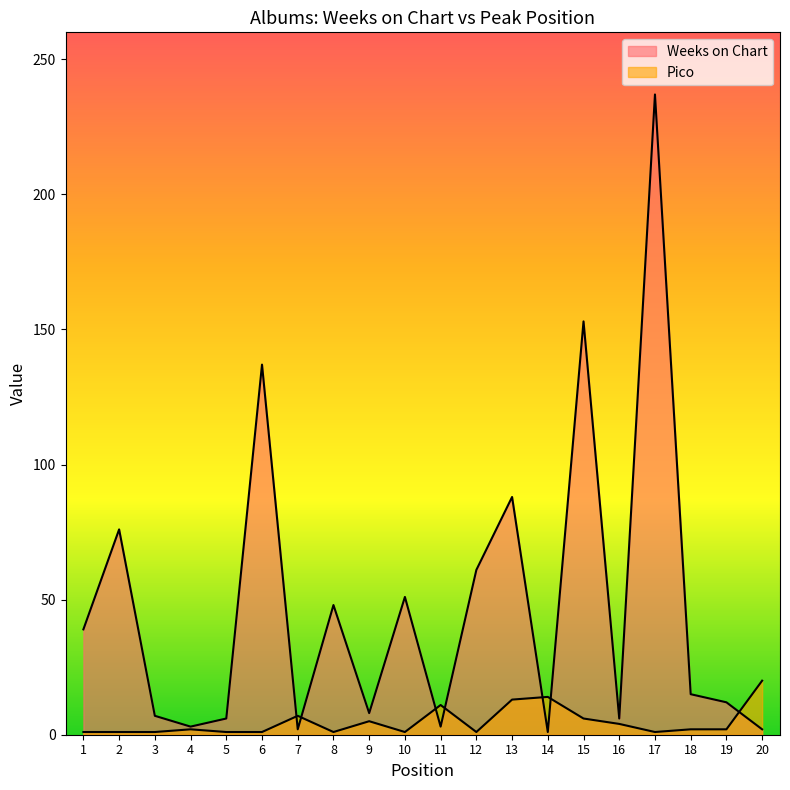

Reading left to right, transcribe all the data shown in this chart.

Weeks on Chart: 1=39	2=76	3=7	4=3	5=6	6=137	7=2	8=48	9=8	10=51	11=3	12=61	13=88	14=1	15=153	16=6	17=237	18=15	19=12	20=2
Pico: 1=1	2=1	3=1	4=2	5=1	6=1	7=7	8=1	9=5	10=1	11=11	12=1	13=13	14=14	15=6	16=4	17=1	18=2	19=2	20=20